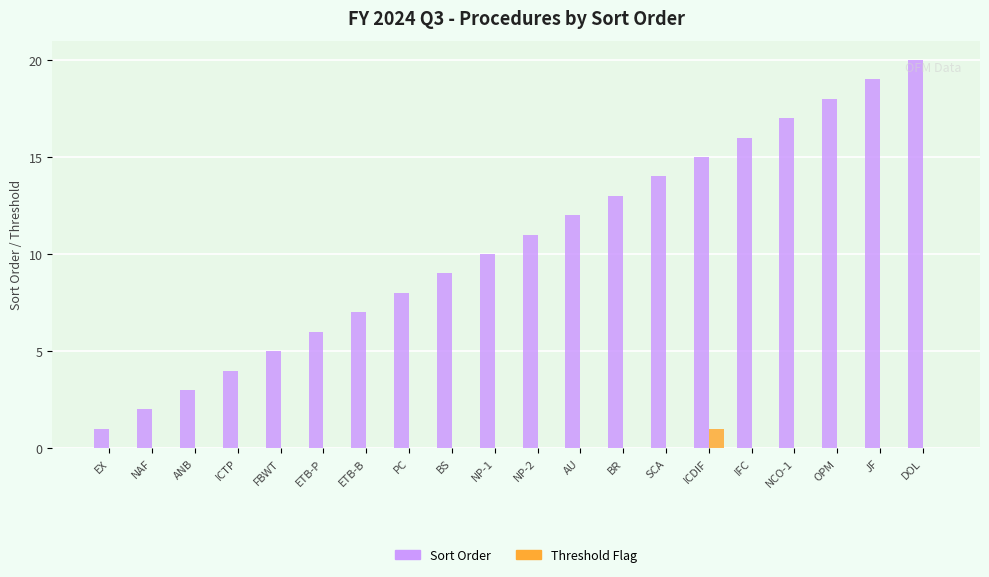

At which category does the chart reach its peak across all series?

DOL